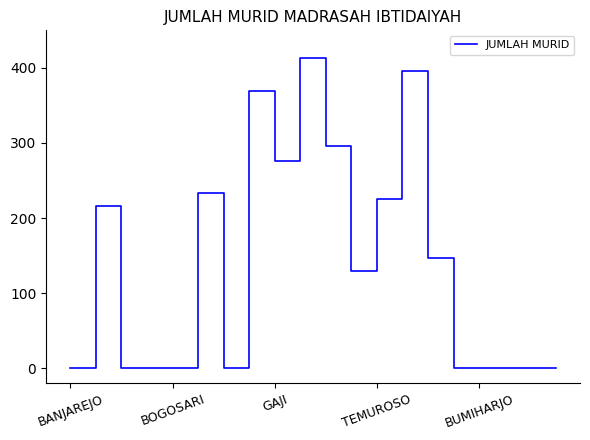

What is the difference between the maximum and minimum values?

413